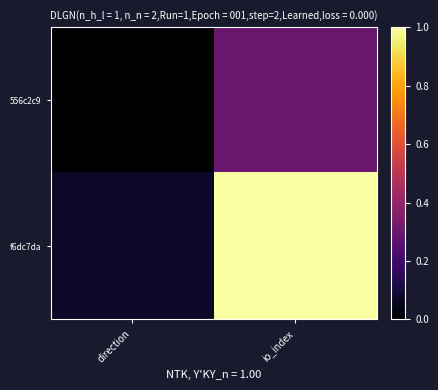

Reading left to right, transcribe all the data shown in this chart.

556c2c9: direction=0.0	io_index=0.3
f6dc7da: direction=0.1	io_index=1.0